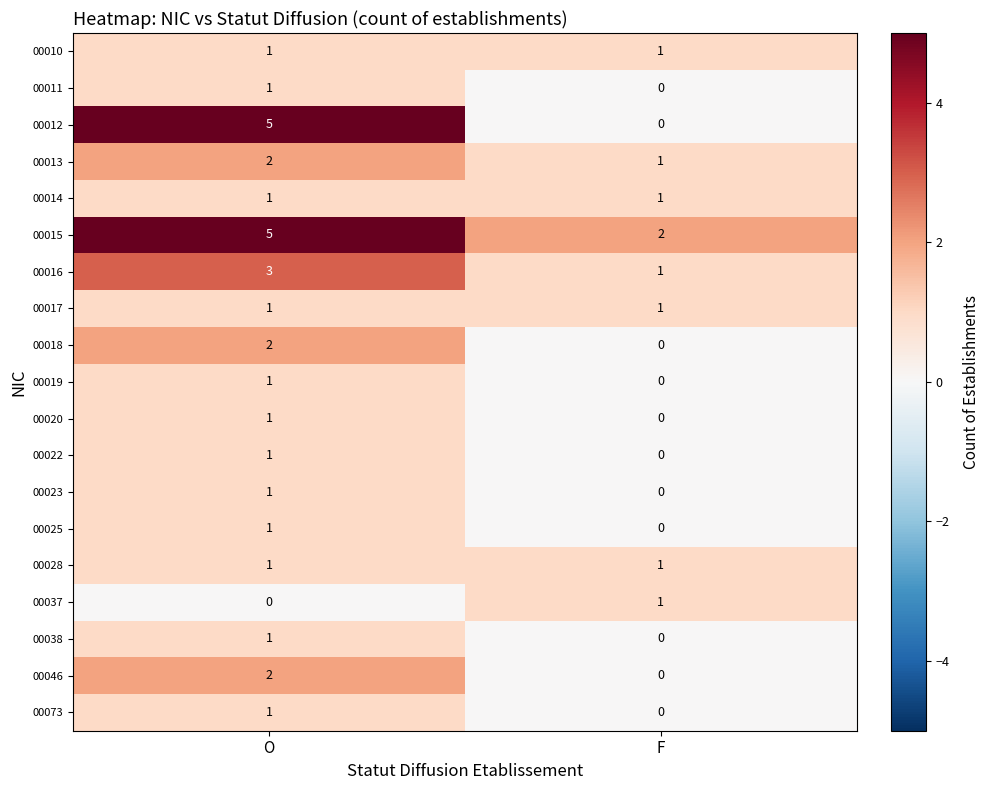

How many data points does each series have?

2